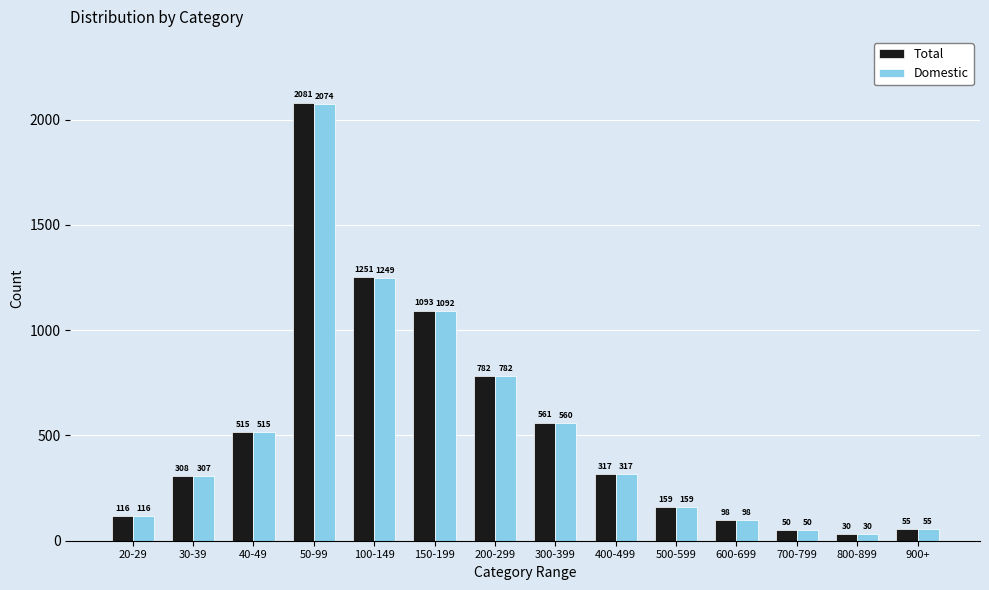

Reading left to right, extract all data points from this chart.

Total: 116	308	515	2081	1251	1093	782	561	317	159	98	50	30	55
Domestic: 116	307	515	2074	1249	1092	782	560	317	159	98	50	30	55